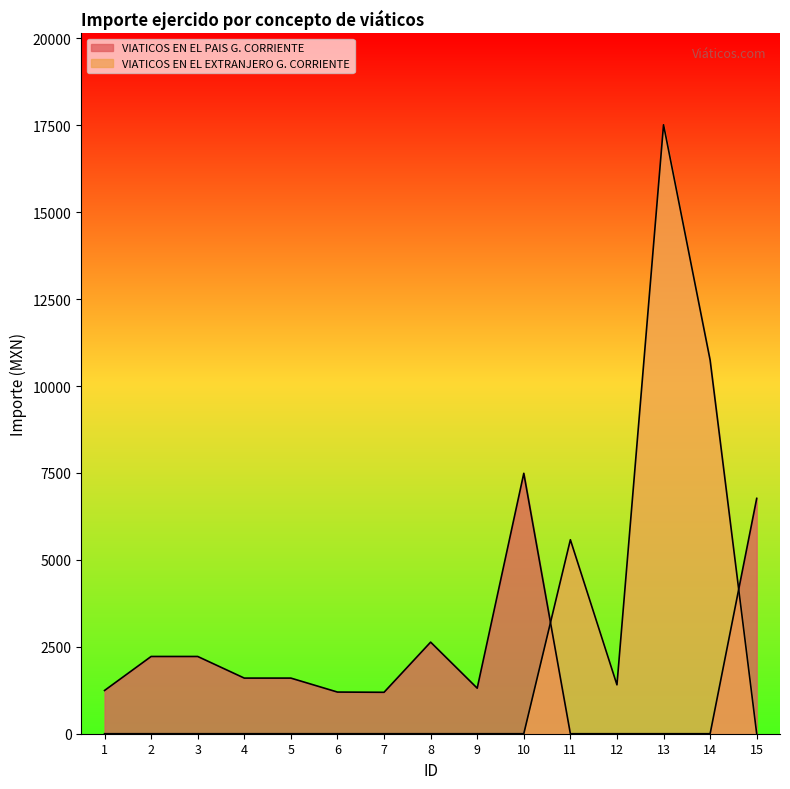

At which category does VIATICOS EN EL PAIS G. CORRIENTE reach its first local valley?

7